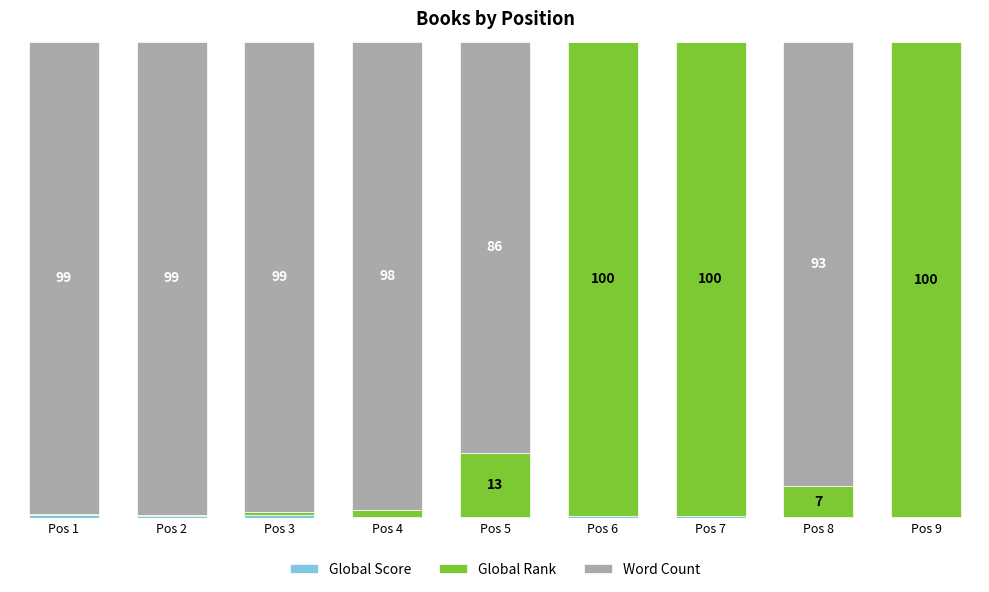

Rank the series at Pos 1 from lowest to highest value.

Global Rank, Global Score, Word Count